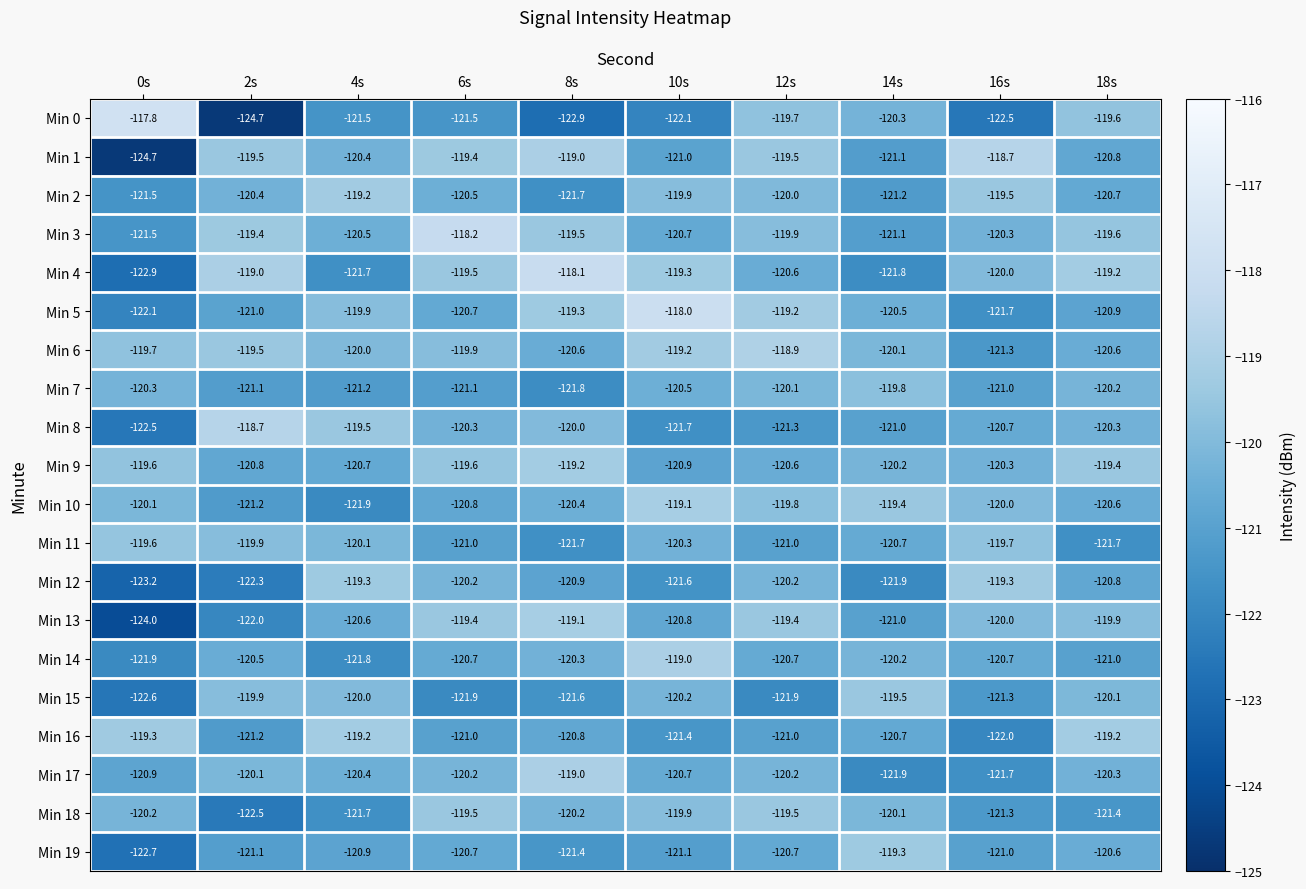

Which series has the largest total across all categories?

Min 6